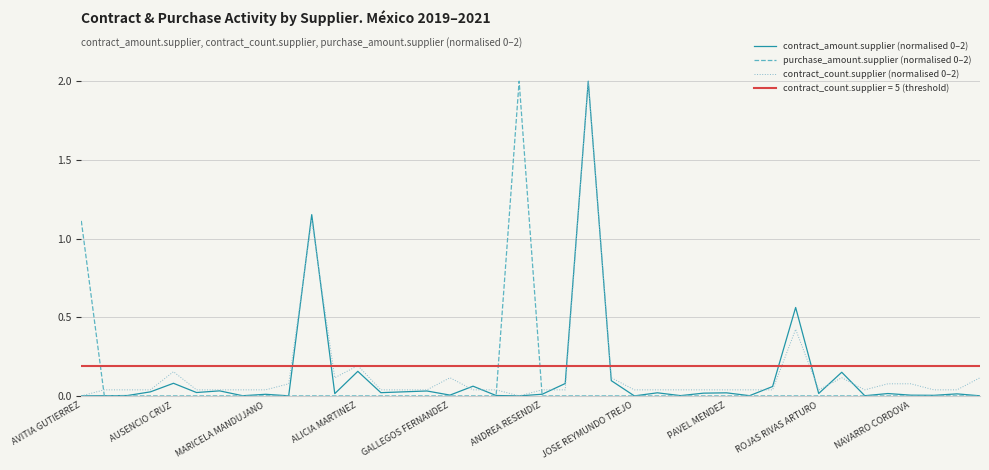

Is it true that purchase_amount.supplier (normalised 0–2) equals 0.0 at MARICELA MANDUJANO?

True